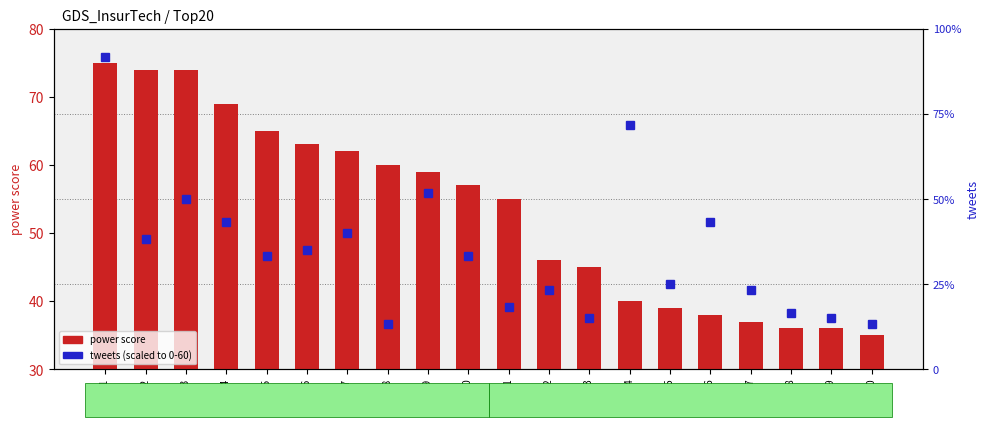

Which category has the highest value across all series?

rank 1